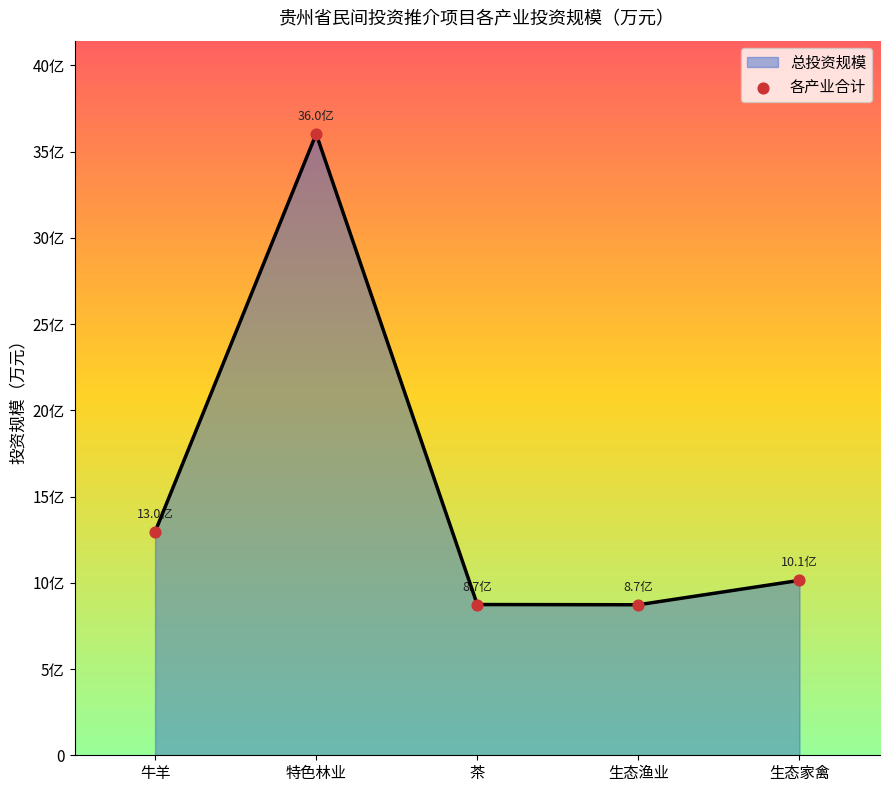

Which has a higher value, 生态渔业 or 生态家禽?

生态家禽